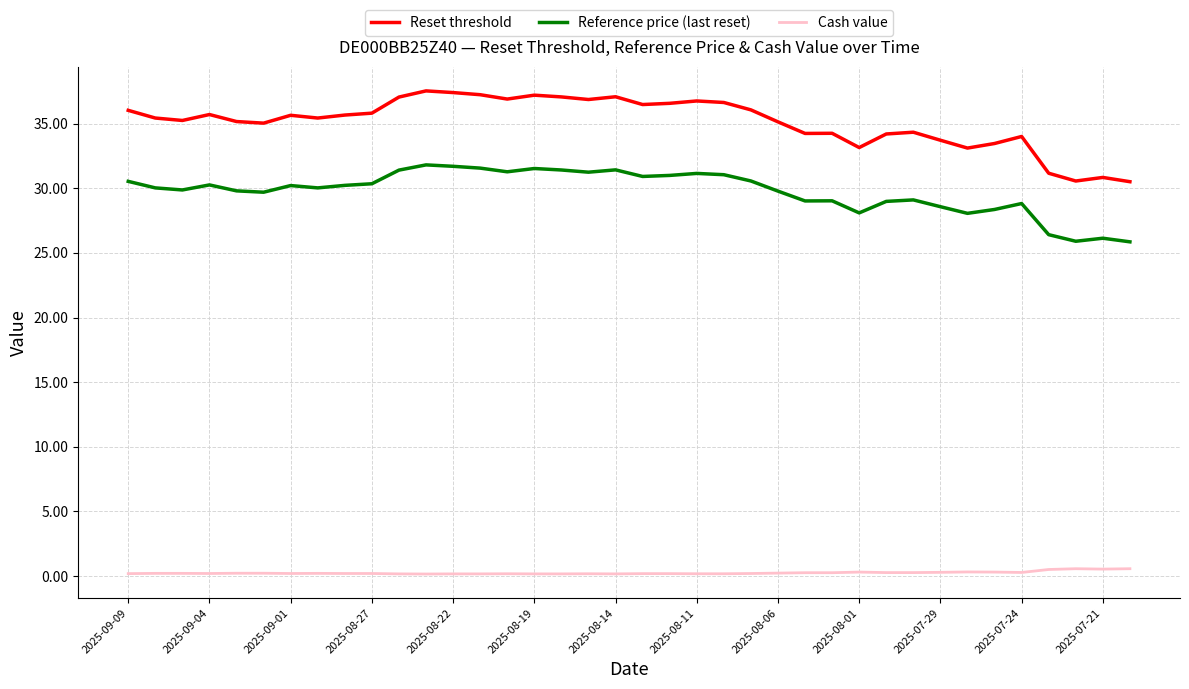

Rank the series by their maximum value, from highest to lowest.

Reset threshold, Reference price (last reset), Cash value